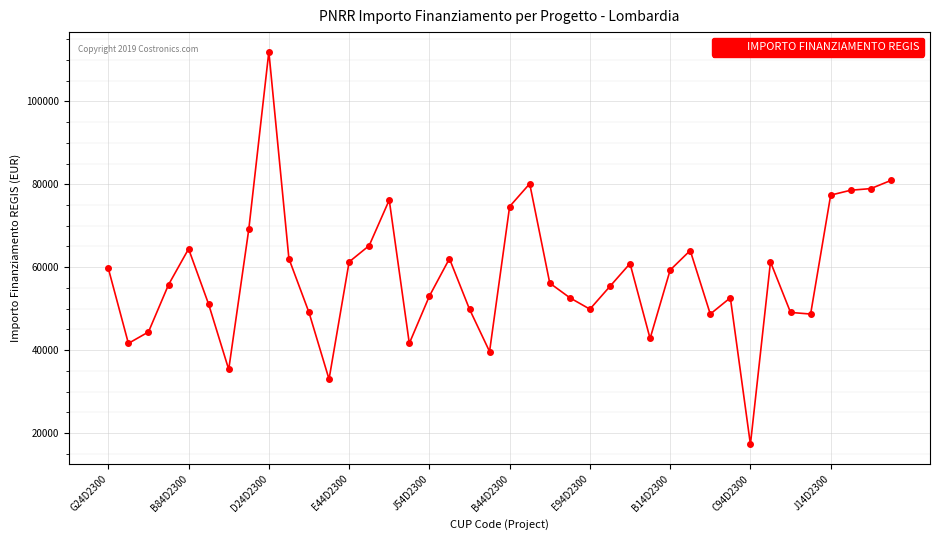

What is the difference between the maximum and minimum values?

94665.7